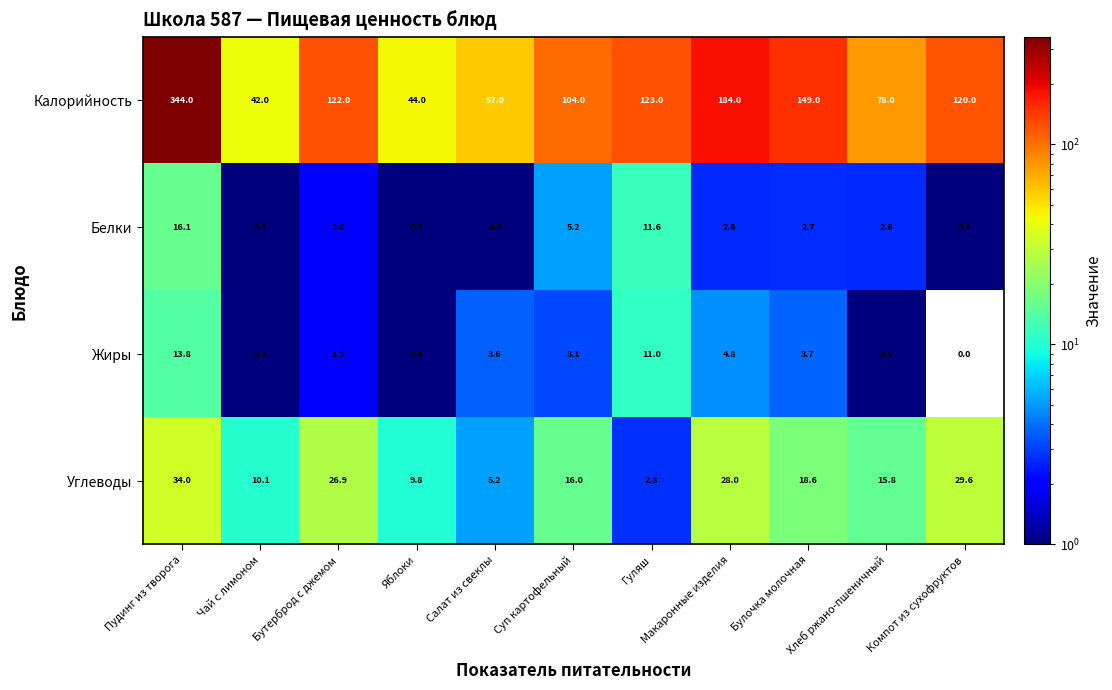

At Компот из сухофруктов, list the series in order from smallest to largest.

Жиры, Белки, Углеводы, Калорийность